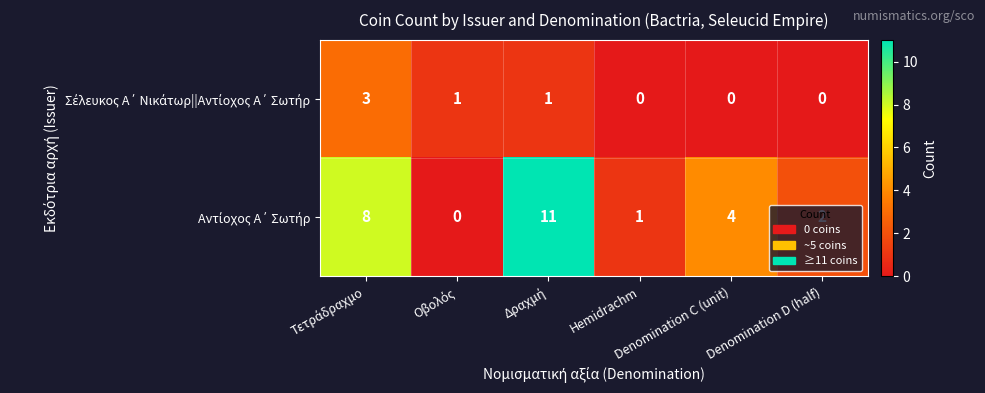

At how many categories does at least one series exceed 0?

6